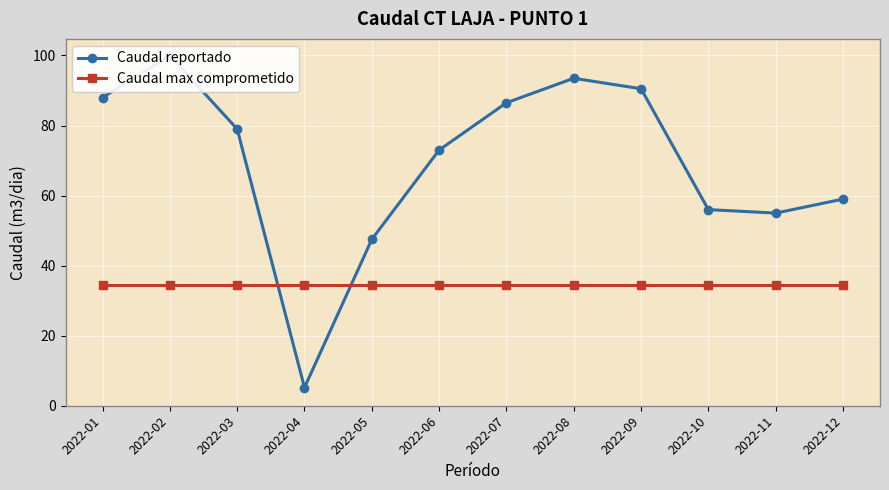

Rank the series by their maximum value, from lowest to highest.

Caudal max comprometido, Caudal reportado